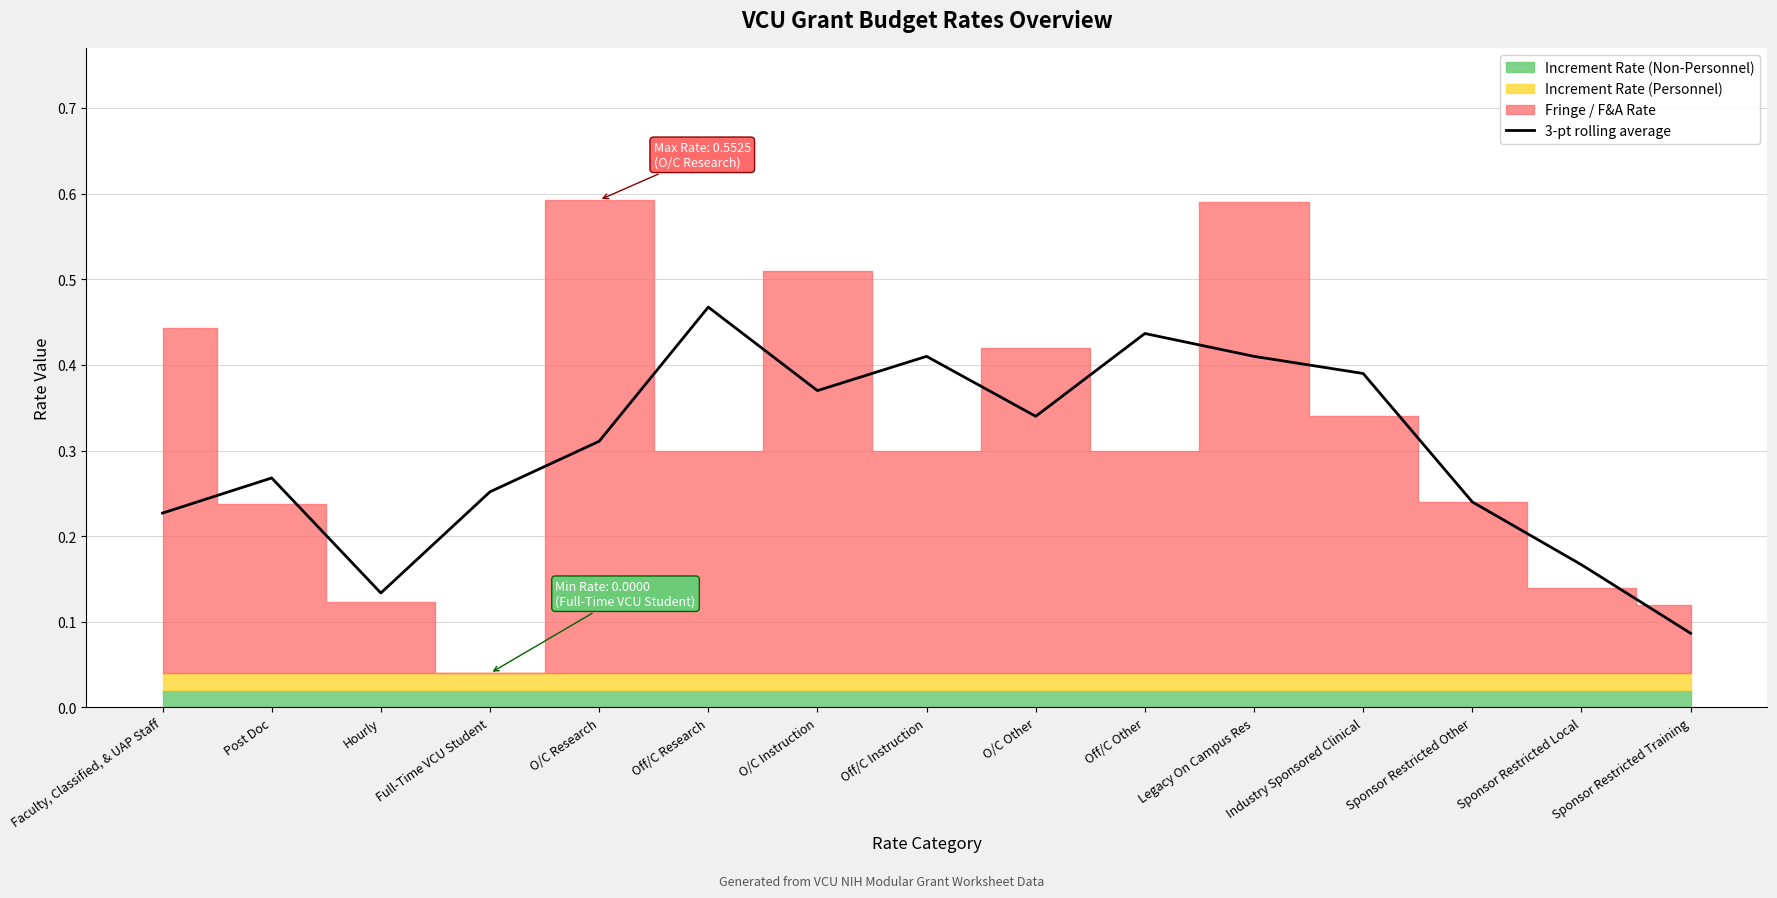

At which label is the value closest to 0?

Sponsor Restricted Training